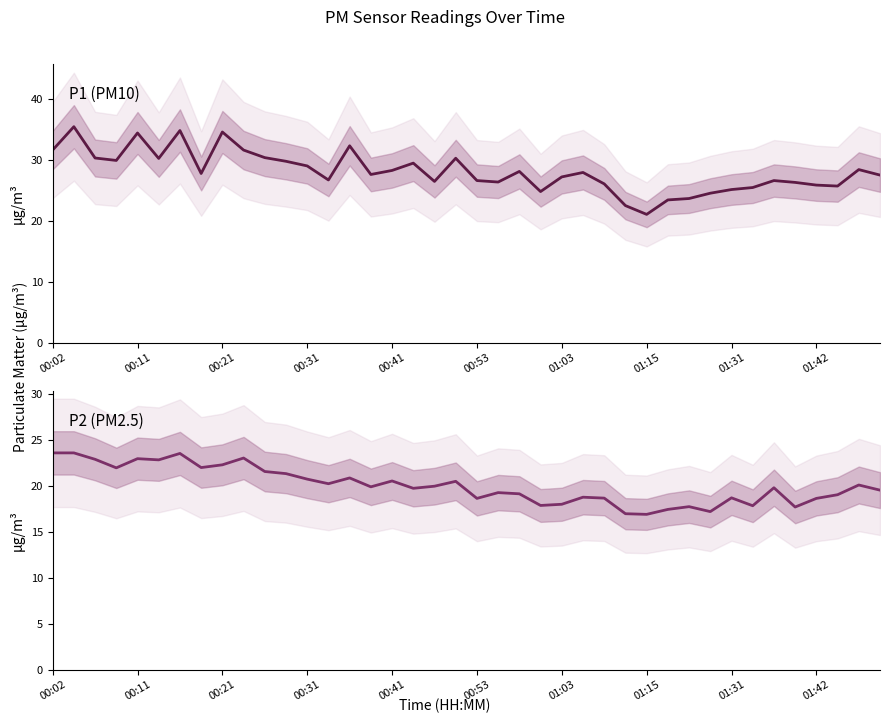

What are all the series names shown in the legend?

P1, P2